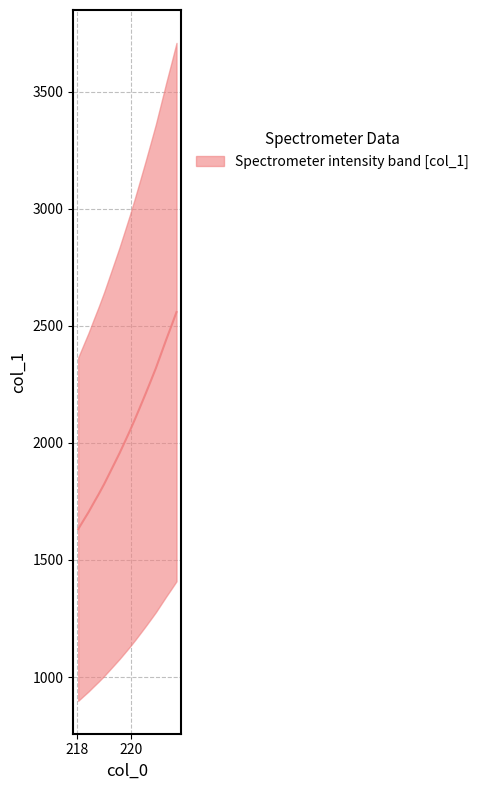

How many data points does each series have?

20